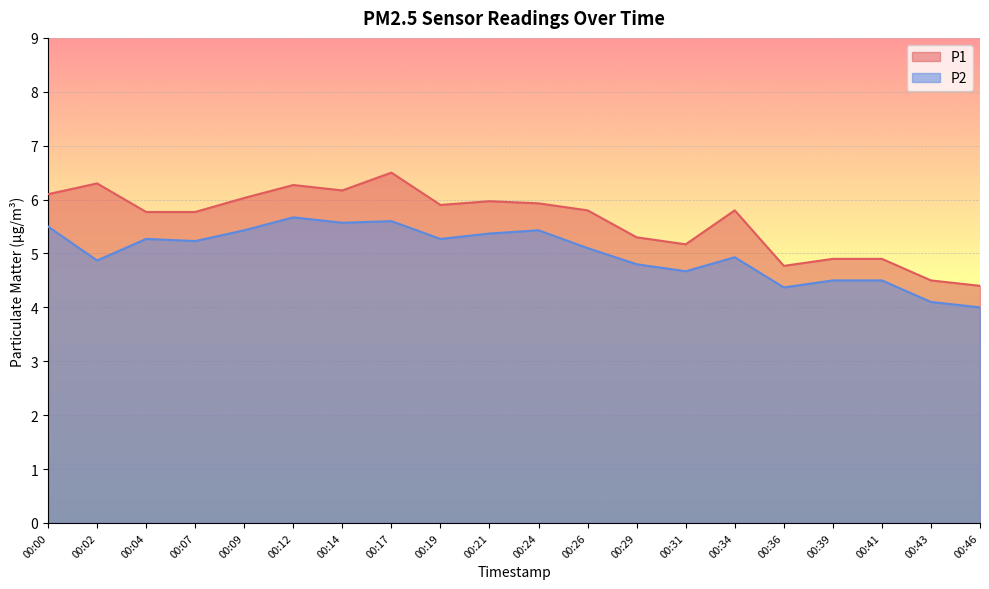

The P2 series shows 3.1 at 00:04. True or false?

False